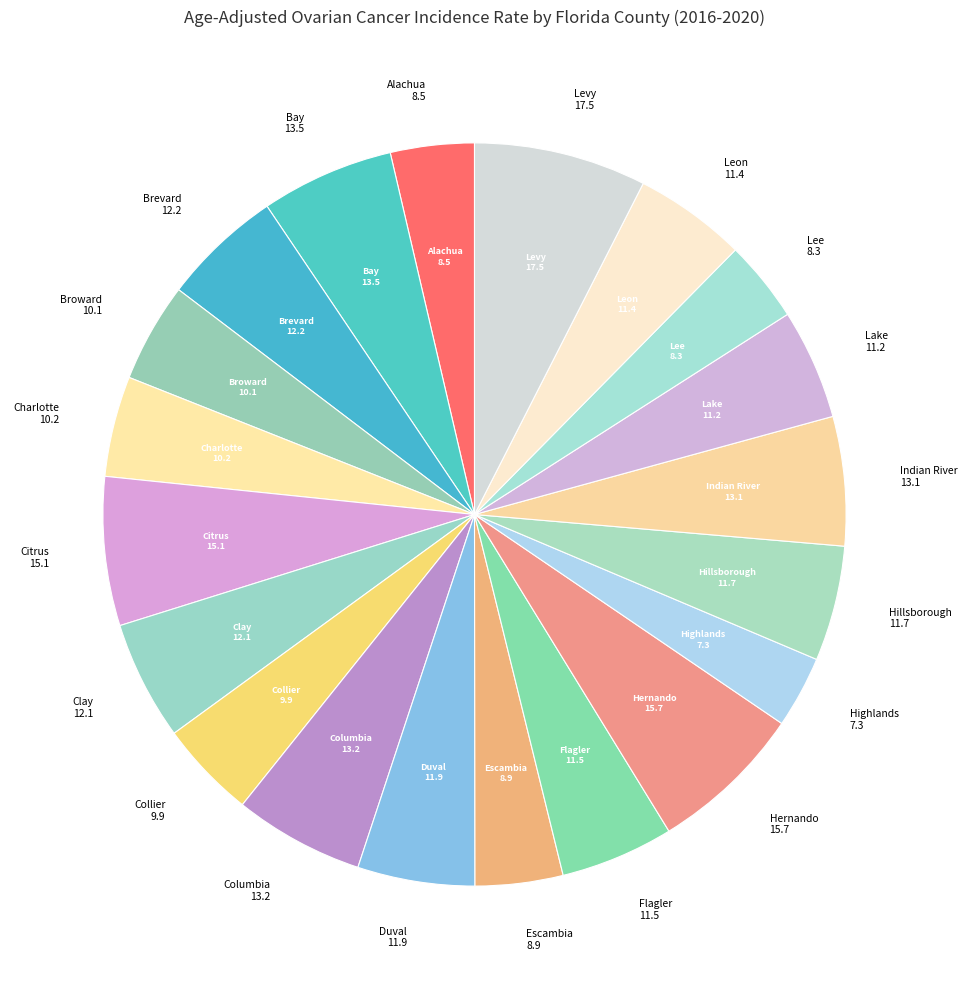

How many slices are in this pie chart?

20